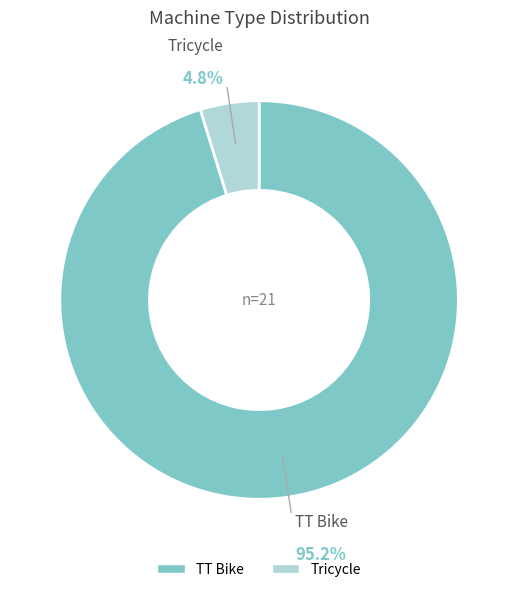

How many slices are in this pie chart?

2